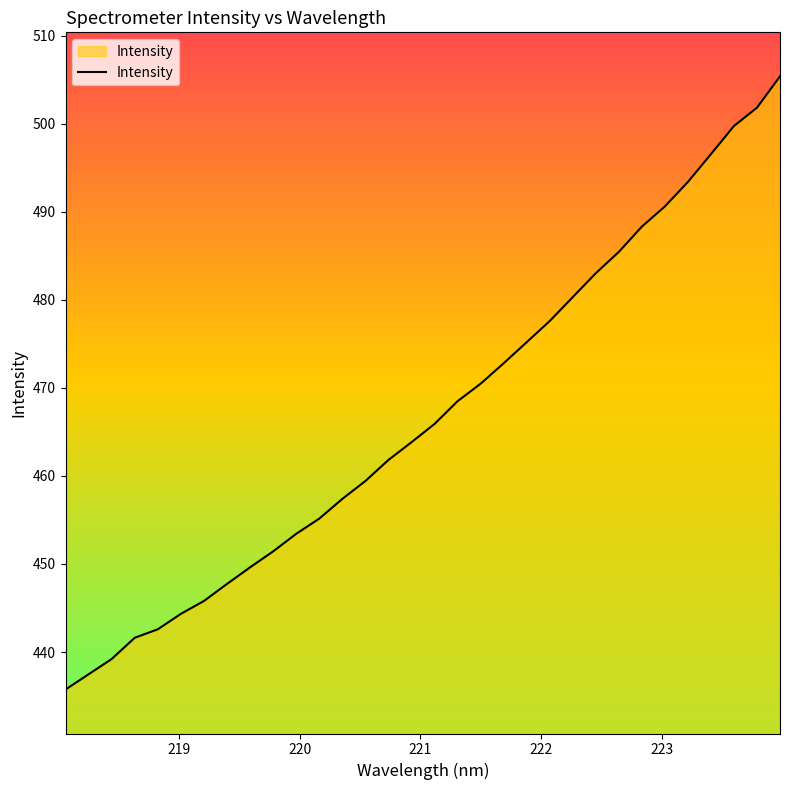

What is the difference between the maximum and minimum values?

69.7